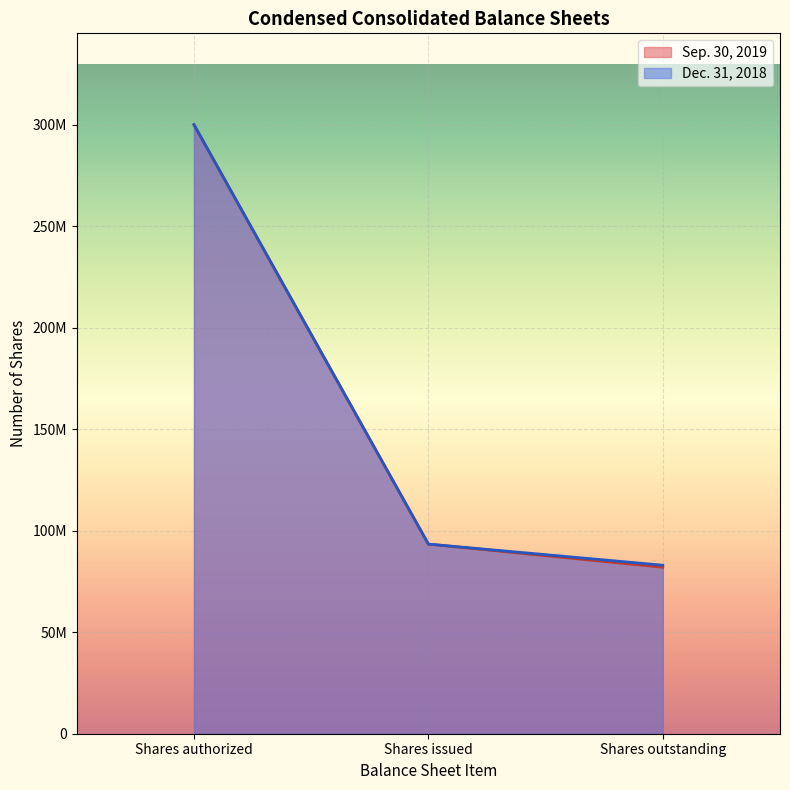

Is it true that Dec. 31, 2018 line equals 159714950 at Shares issued?

False